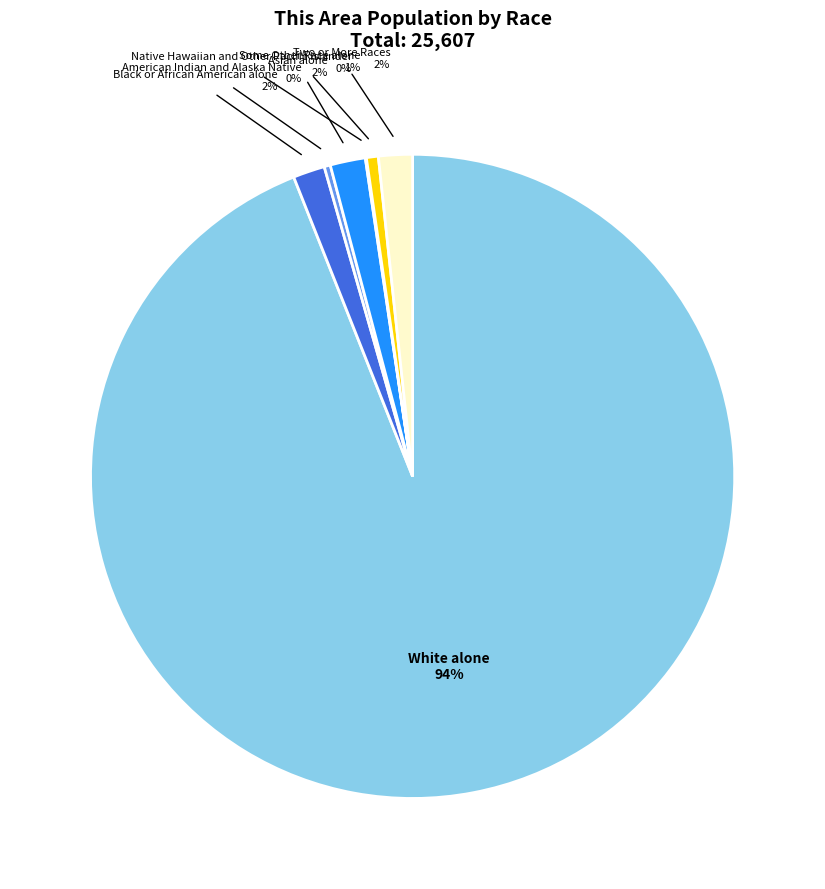

What is the ratio of the value at Asian alone 2% to the value at Two or More Races 2%?

1.0